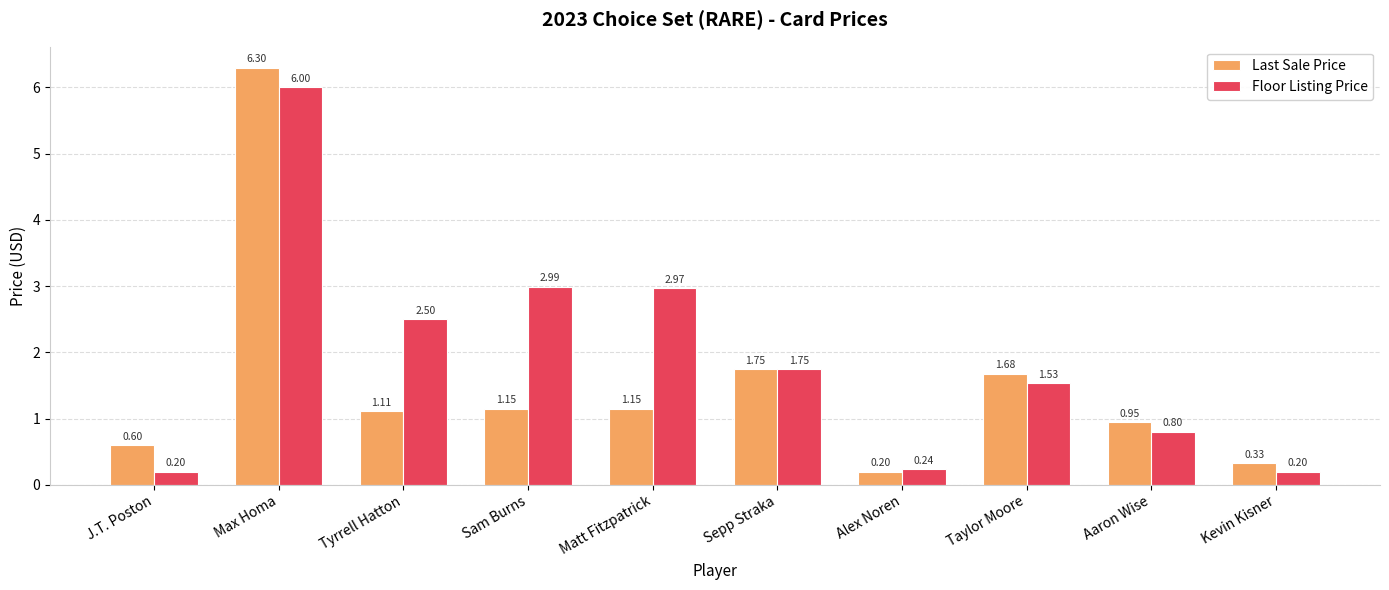

What is the difference between the maximum and minimum values in the Floor Listing Price series?

5.8